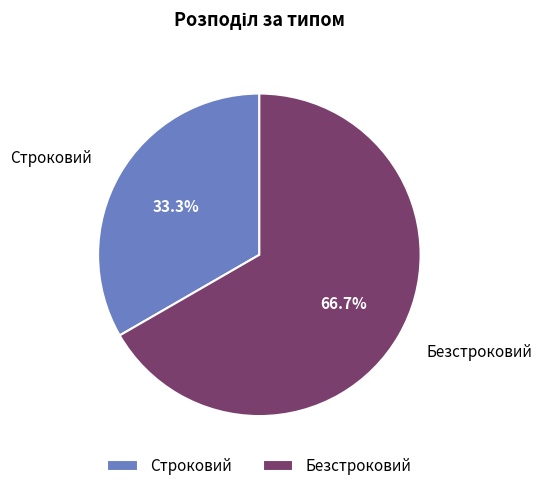

Count the number of slices in the pie.

2